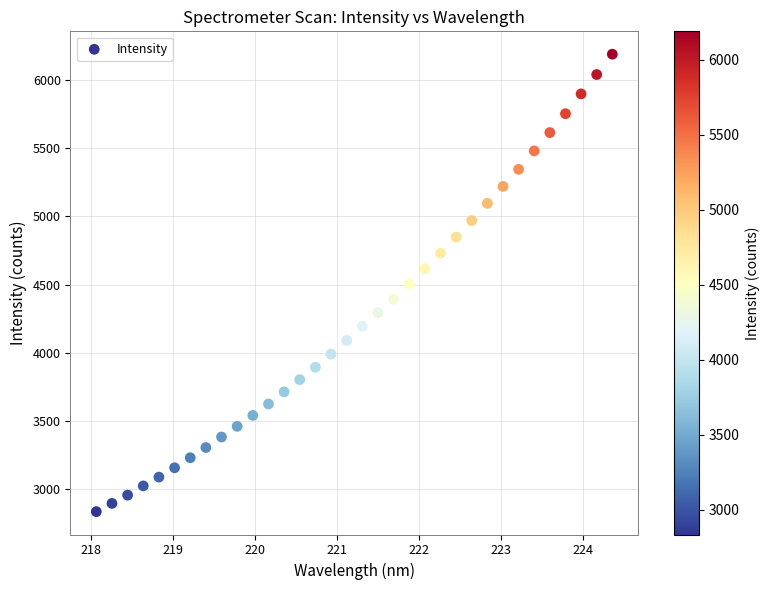

What is the range of Y values (max minus min)?

3356.1